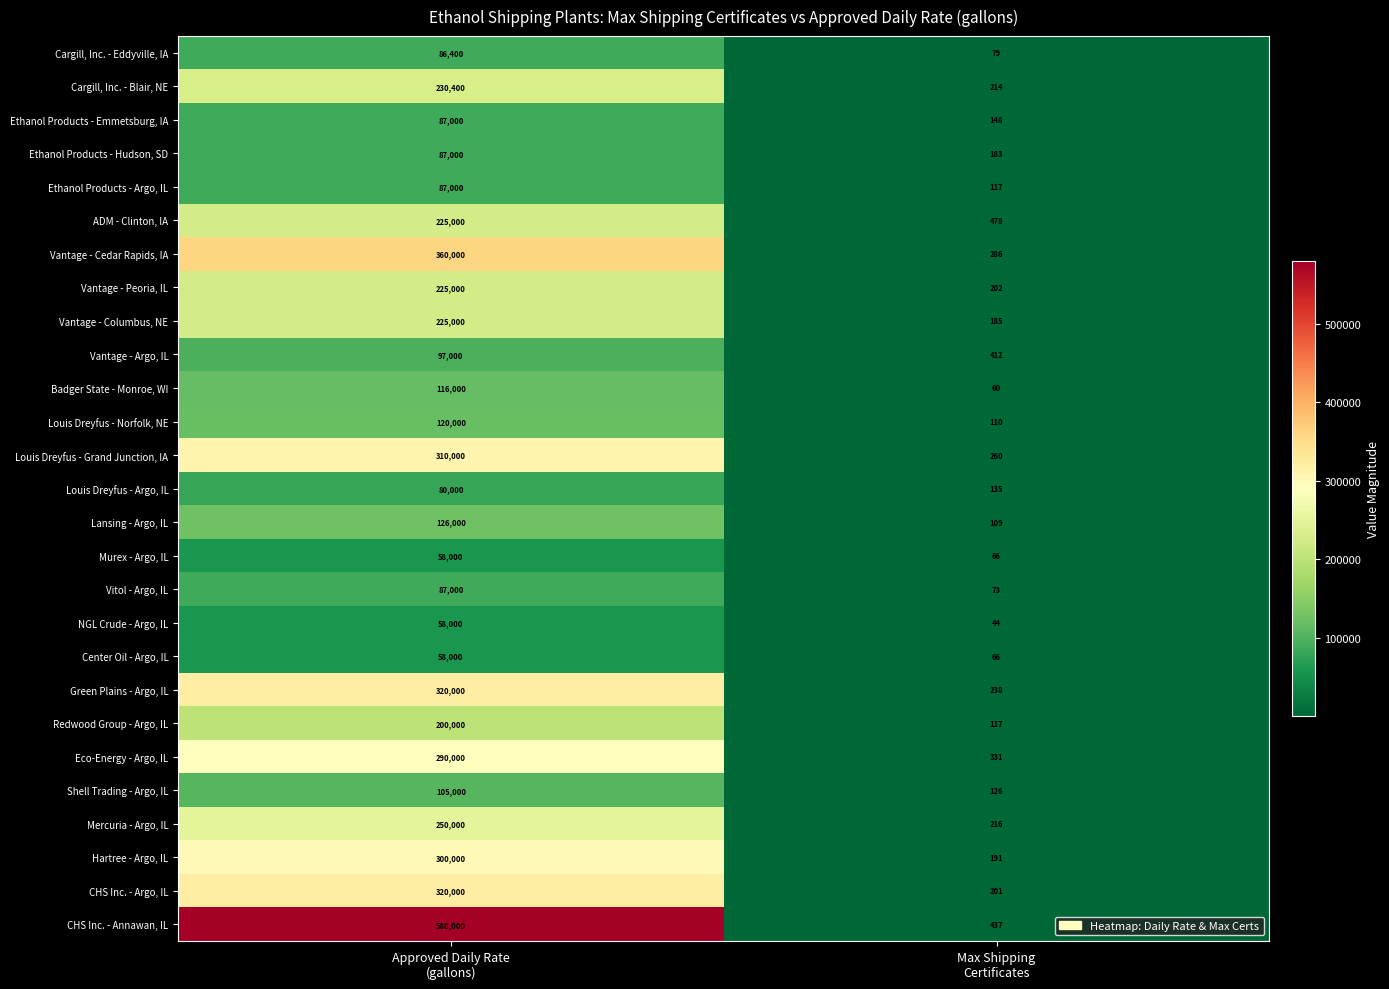

What is the sum of all Lansing - Argo, IL values?

126109